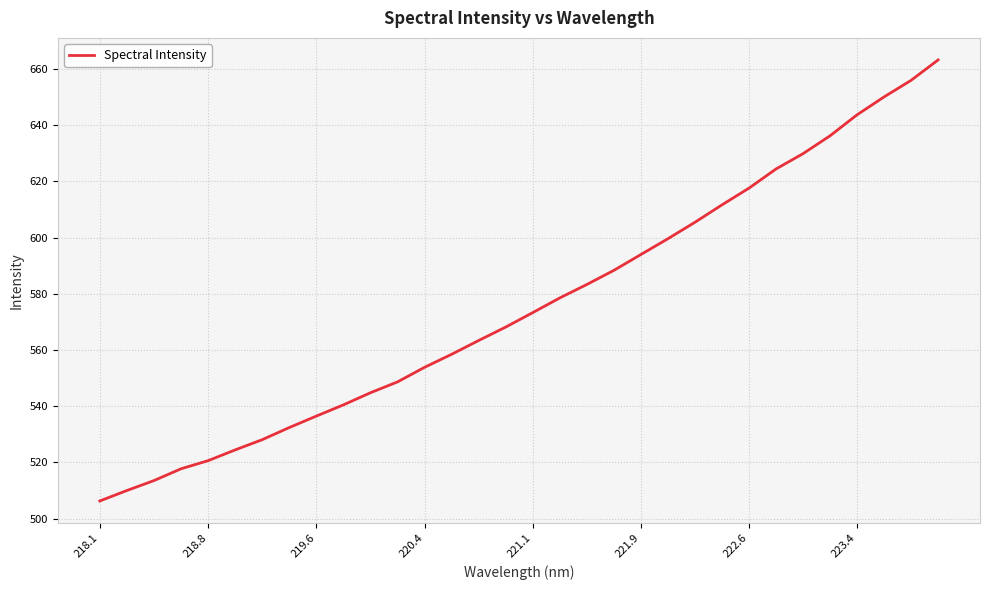

What is the smallest value displayed?

506.3